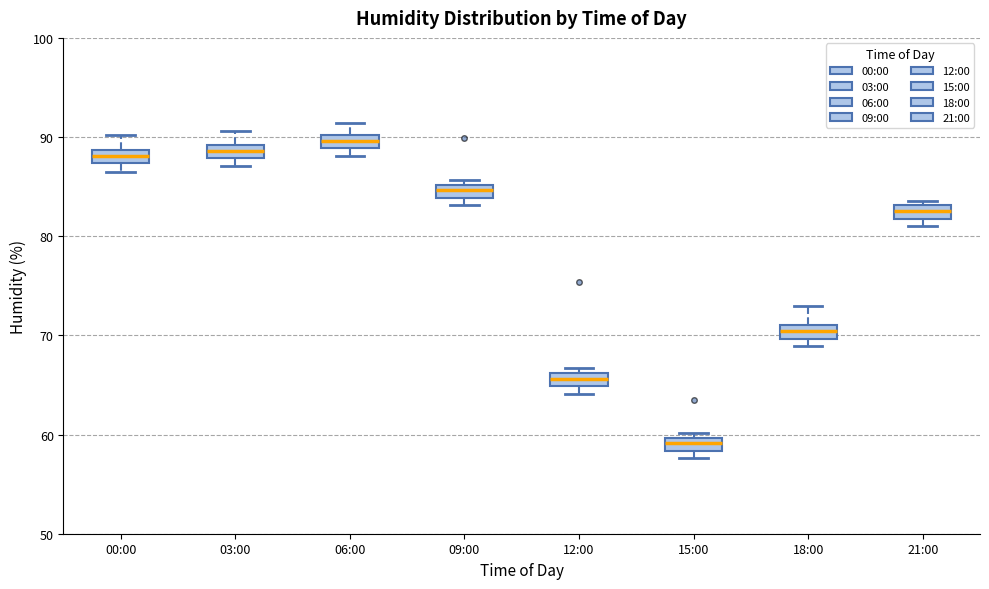

Which box's median line is the lowest?

15:00